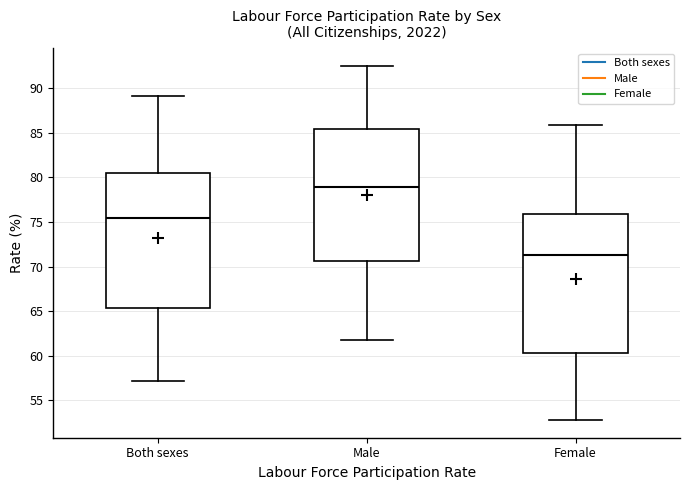

Where does the median line of the box for Female sit on the y-axis? The values are not printed on the chart, so give them approximately, as read against the axis.

71.5